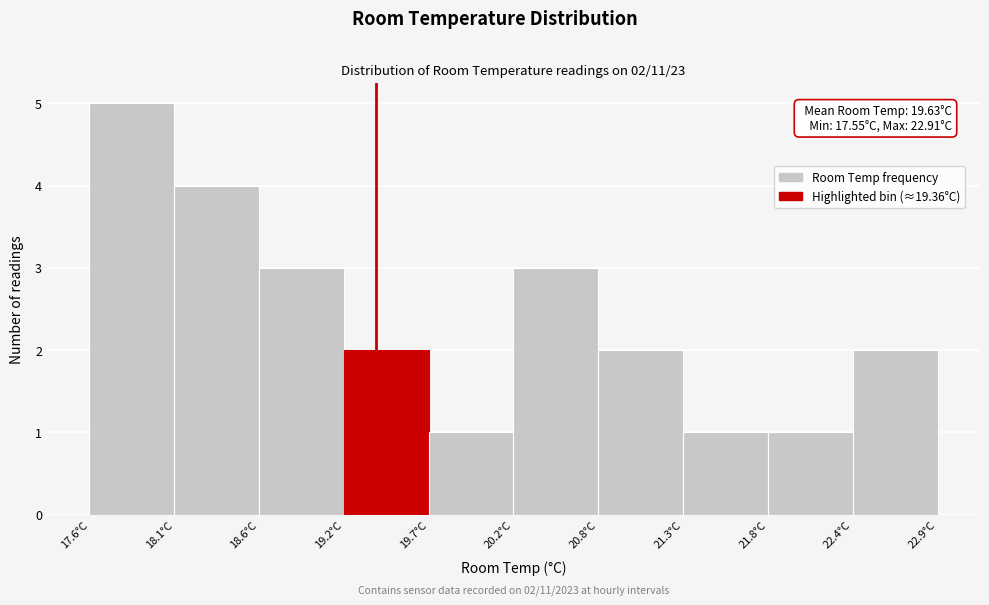

Which range on the x-axis has the tallest bar?

17.6 to 18.1